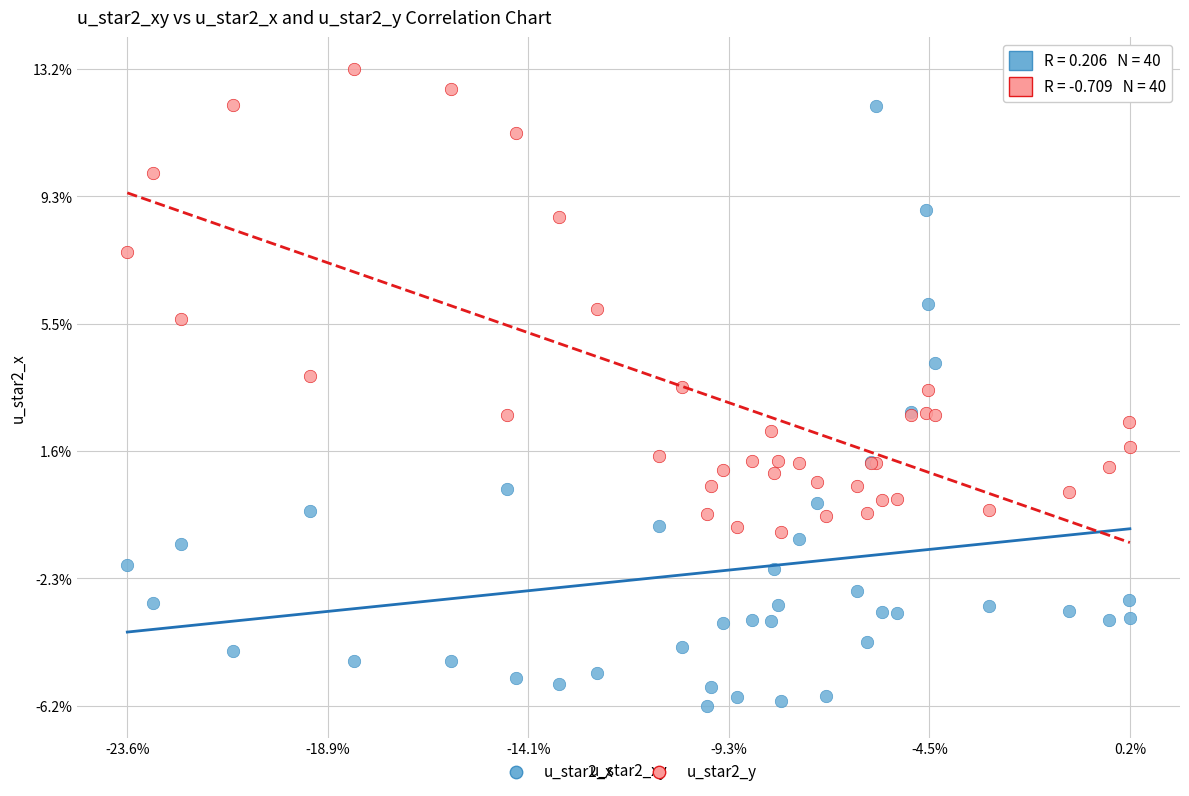

Which series contains the lowest Y value?

u_star2_x